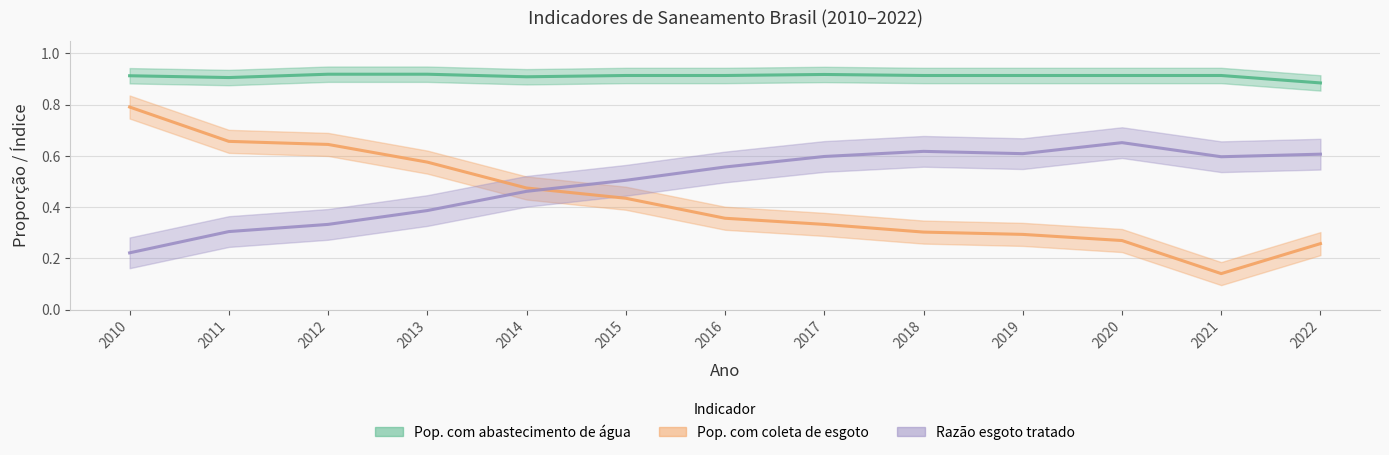

Rank the series at 2010 from lowest to highest value.

Razão esgoto tratado, Pop. com coleta de esgoto, Pop. com abastecimento de água